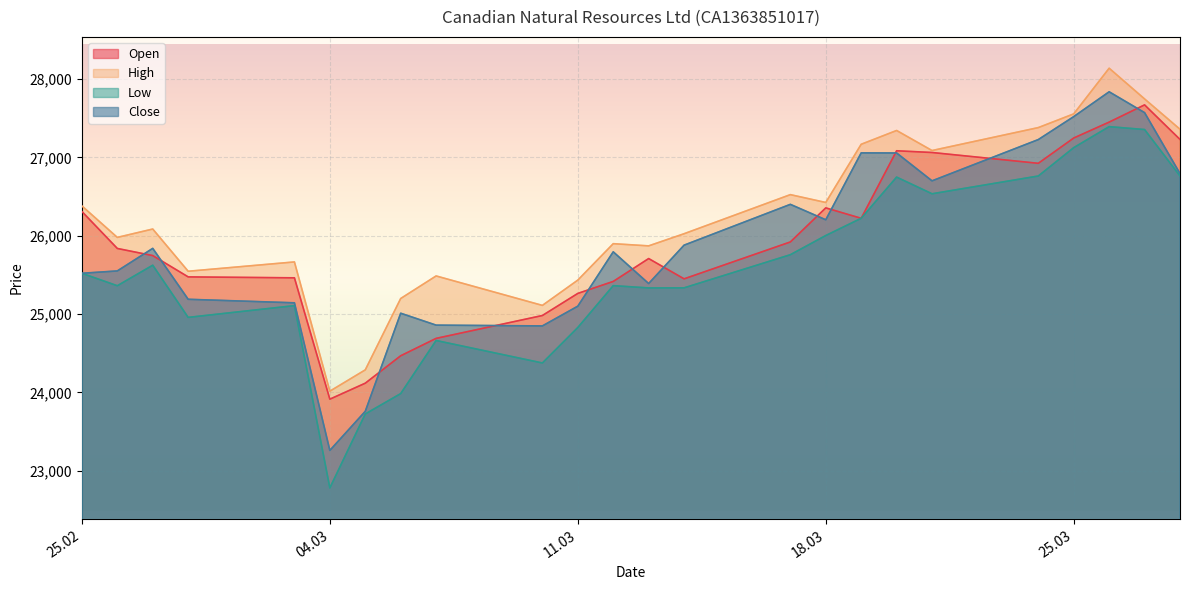

At how many categories does at least one series exceed 27736?

2